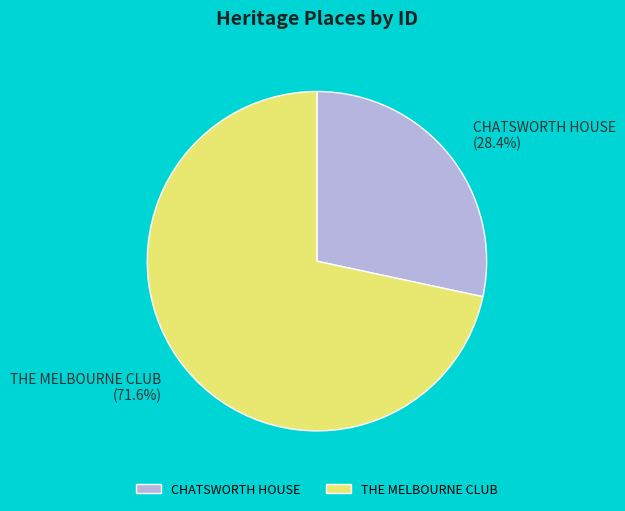

Which has a higher value, CHATSWORTH HOUSE or THE MELBOURNE CLUB?

THE MELBOURNE CLUB